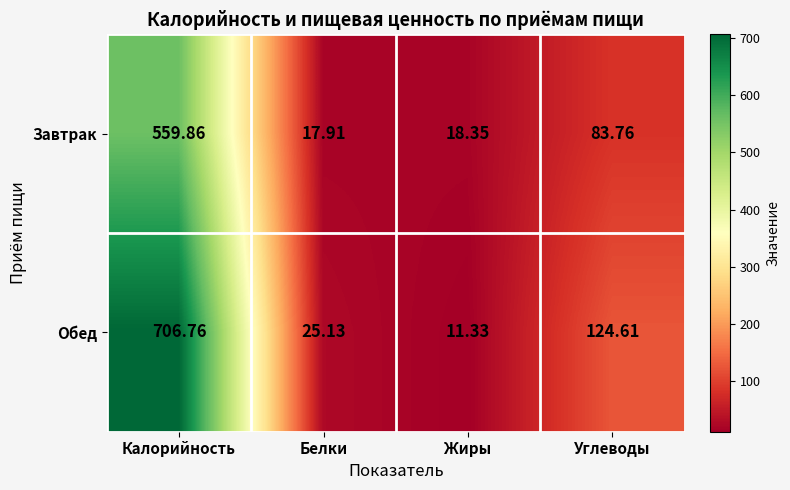

Which series has the largest range (max minus min)?

Обед